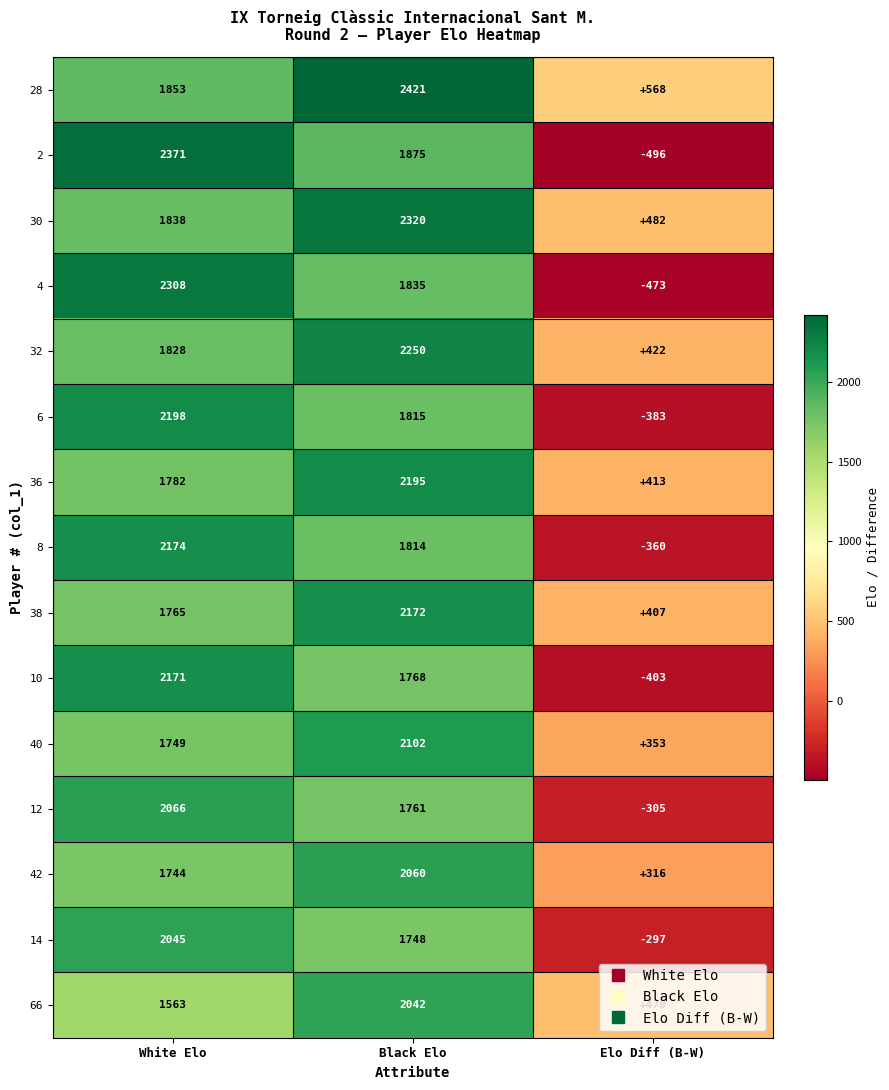

Rank the categories by 40 value from highest to lowest.

Black Elo, White Elo, Elo Diff (B-W)